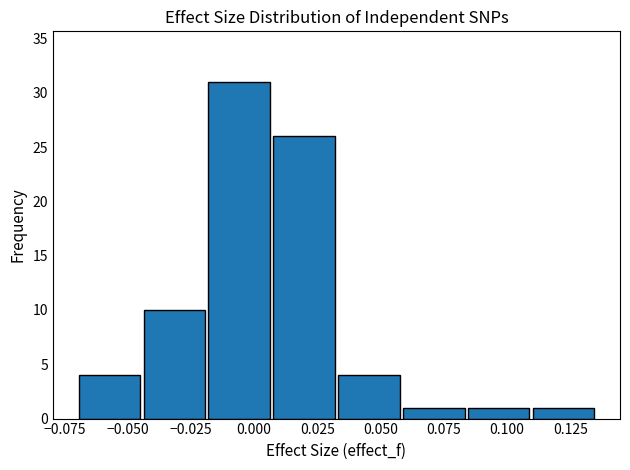

What is the height of the bar covering 0.110 to 0.135 on the x-axis? Neither the bar edges nor the heights are printed on the chart, so give them approximately, as read against the axes.

1